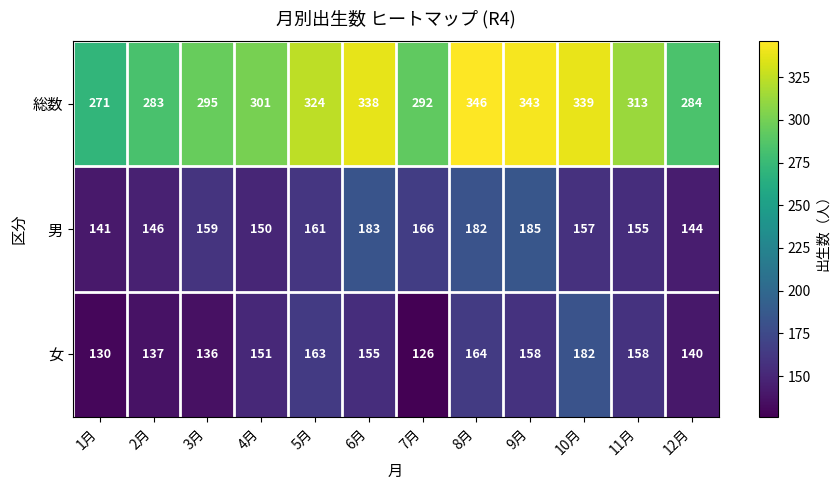

What is the greatest value displayed?

346